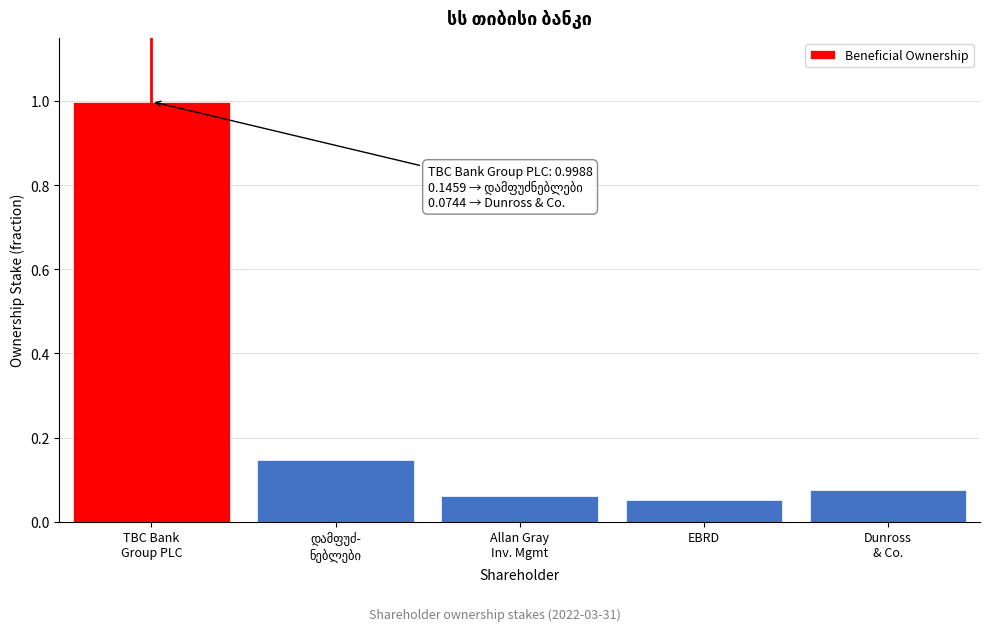

What is the greatest value displayed?

1.0